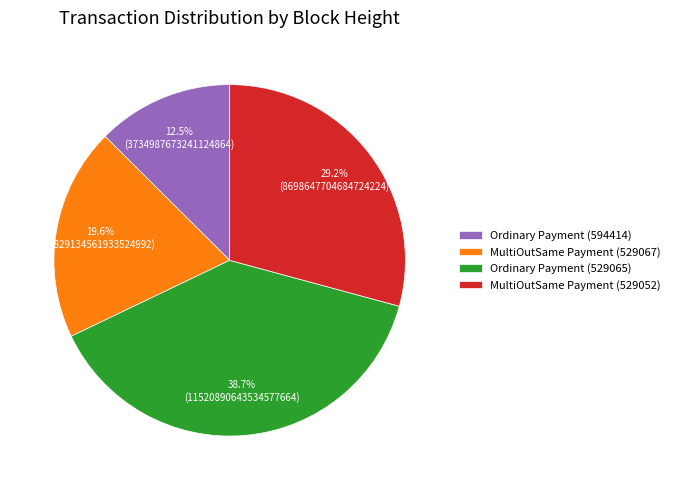

Rank the categories by value from highest to lowest.

Ordinary Payment (529065), MultiOutSame Payment (529052), MultiOutSame Payment (529067), Ordinary Payment (594414)